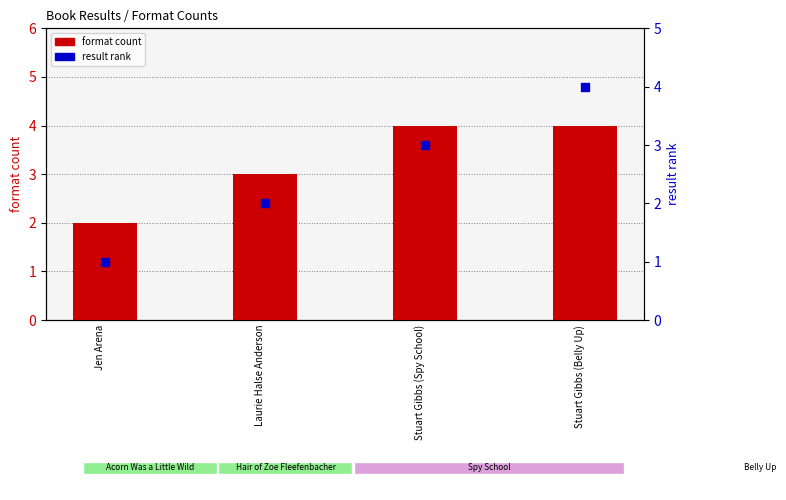

Is the value of result rank at Stuart Gibbs (Belly Up) greater than the value of format count at Stuart Gibbs (Spy School)?

No